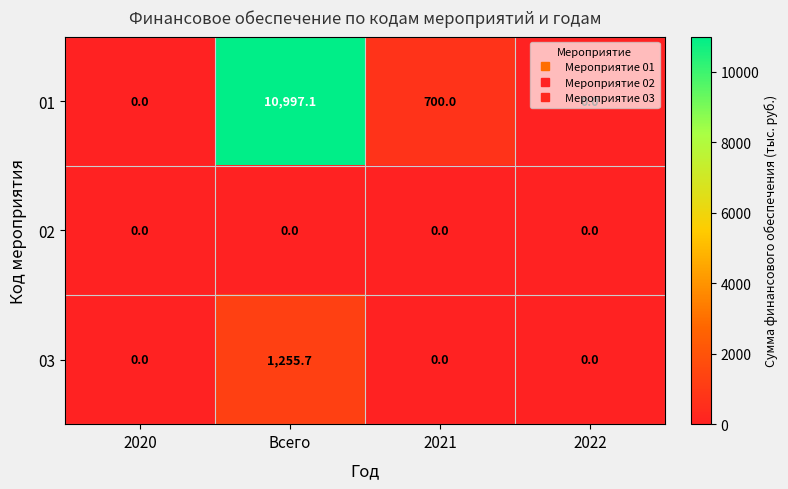

Is it true that 02 equals 0.0 at 2022?

True